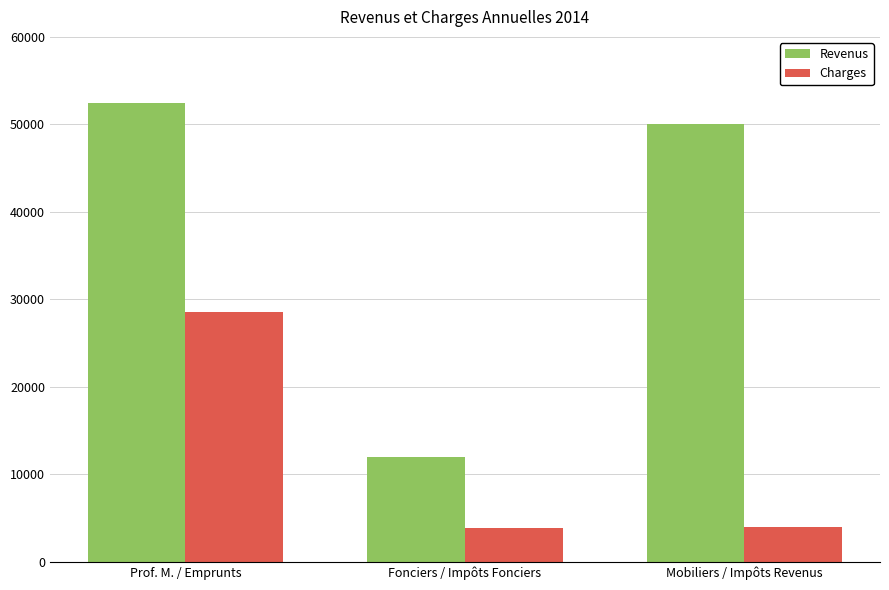

What is the difference between the maximum and minimum values in the Revenus series?

40449